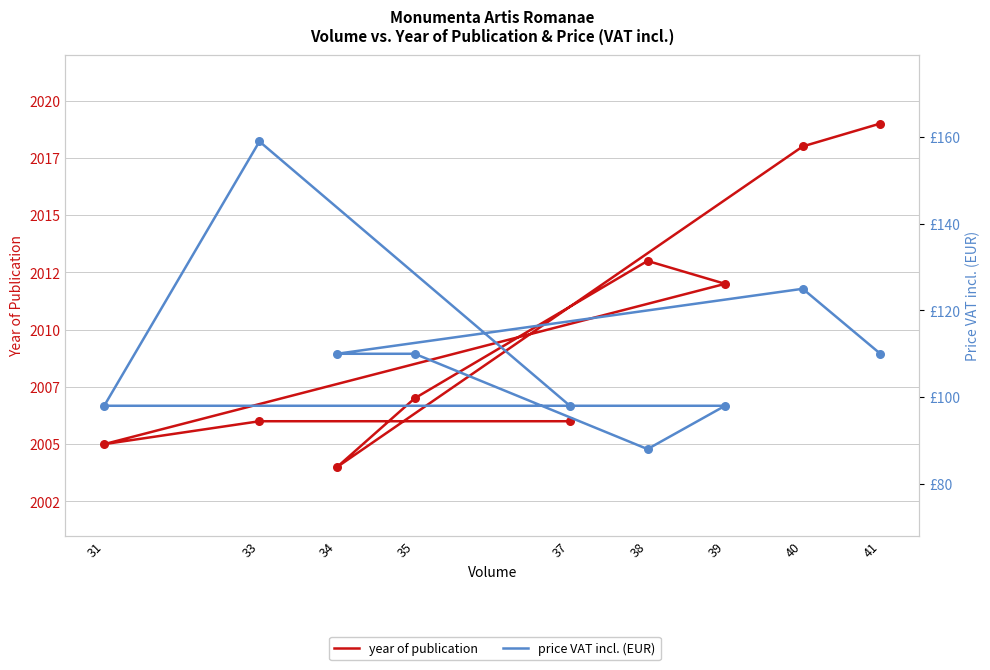

Is the value of price VAT incl. (EUR) at 35 greater than the value of year of publication at 37?

No